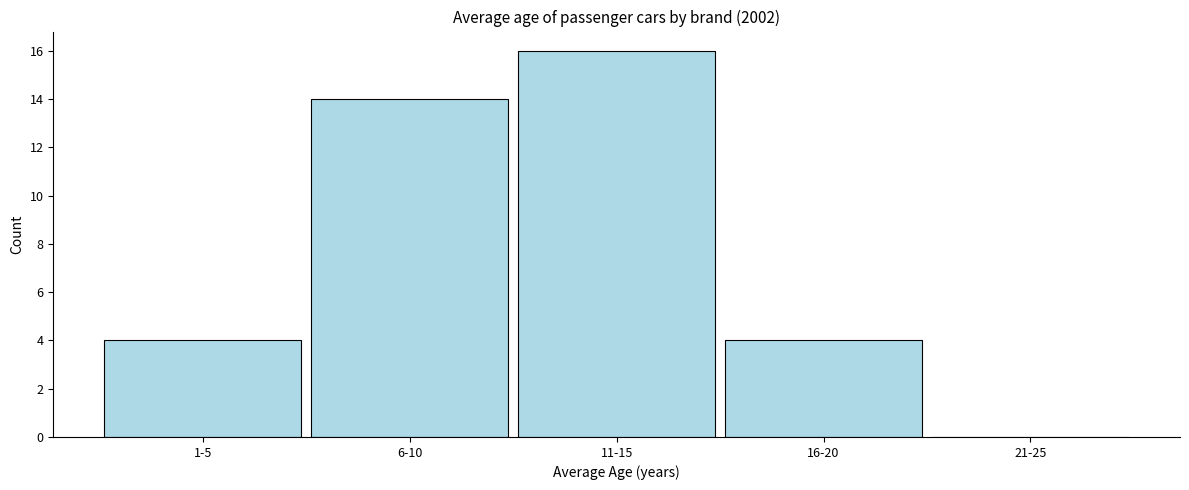

Reading right to left, what are all the values shown in this chart?

21-25=0	16-20=4	11-15=16	6-10=14	1-5=4